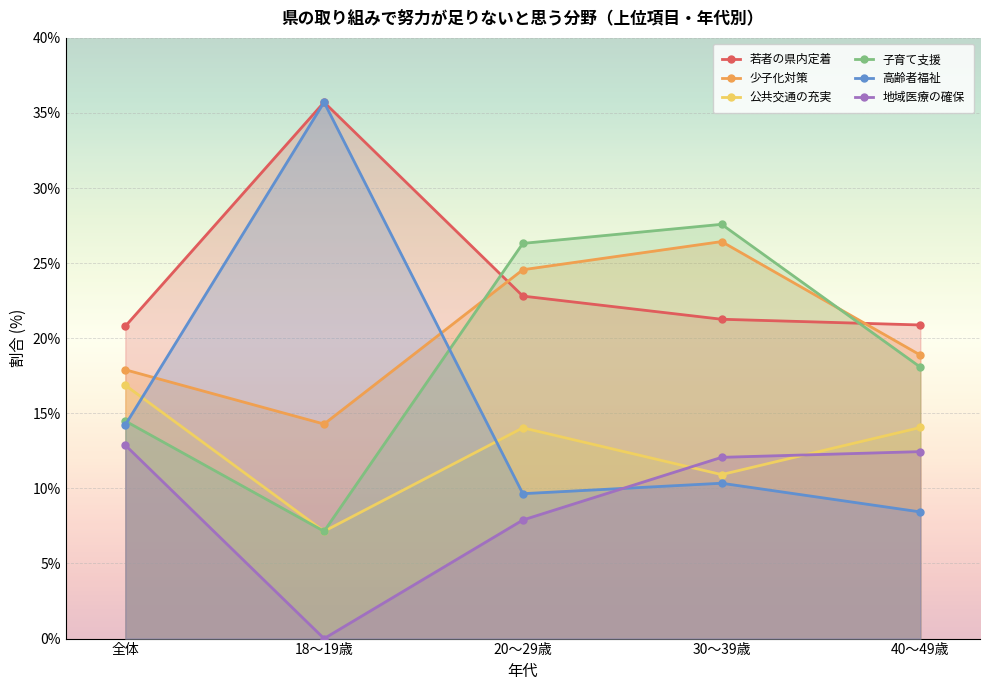

Where is 子育て支援 nearest to the value 17?

40～49歳